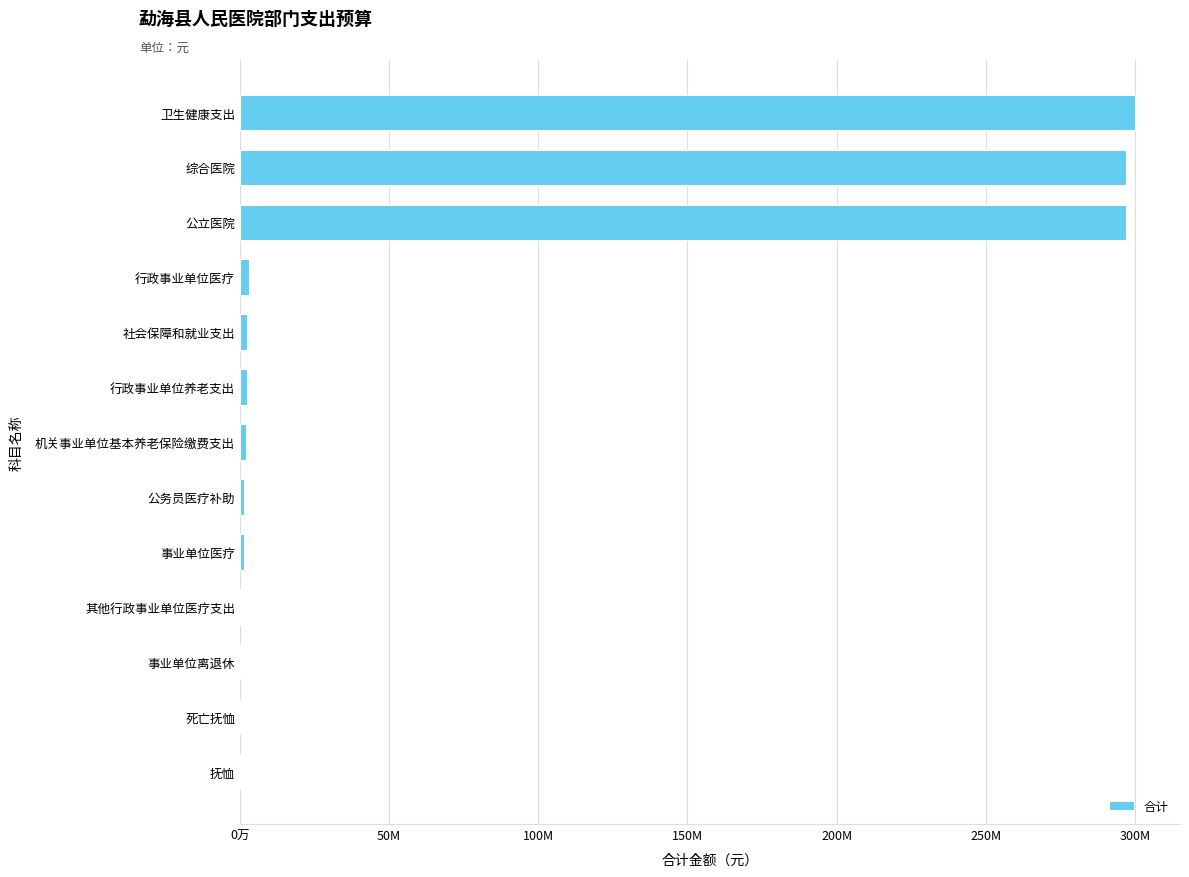

What is the difference between the second highest and minimum values?

297018101.4